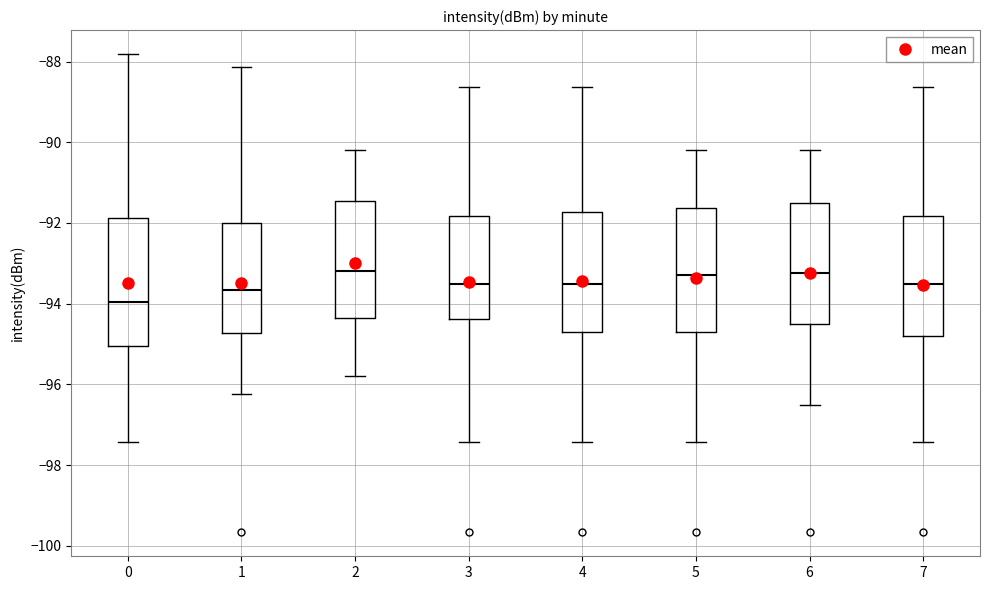

Reading left to right, read every box against the y-axis: the position of its median line, the range the box covers, and the ends of its whiskers. The values are not printed on the chart, so give them approximately, as read against the axis.

0: median -94.0, box -95.0 to -91.8, whiskers -97.4 to -87.8
1: median -93.6, box -94.8 to -92.0, whiskers -96.2 to -88.2
2: median -93.2, box -94.4 to -91.4, whiskers -95.8 to -90.2
3: median -93.6, box -94.4 to -91.8, whiskers -97.4 to -88.6
4: median -93.6, box -94.8 to -91.8, whiskers -97.4 to -88.6
5: median -93.2, box -94.6 to -91.6, whiskers -97.4 to -90.2
6: median -93.2, box -94.4 to -91.4, whiskers -96.4 to -90.2
7: median -93.6, box -94.8 to -91.8, whiskers -97.4 to -88.6